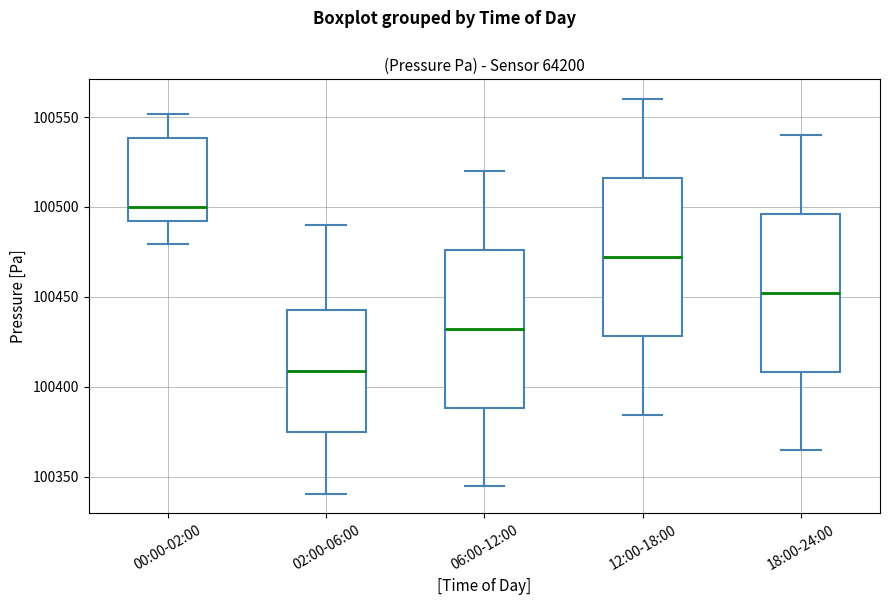

Where does the median line of the box for 06:00-12:00 sit on the y-axis? The values are not printed on the chart, so give them approximately, as read against the axis.

100430